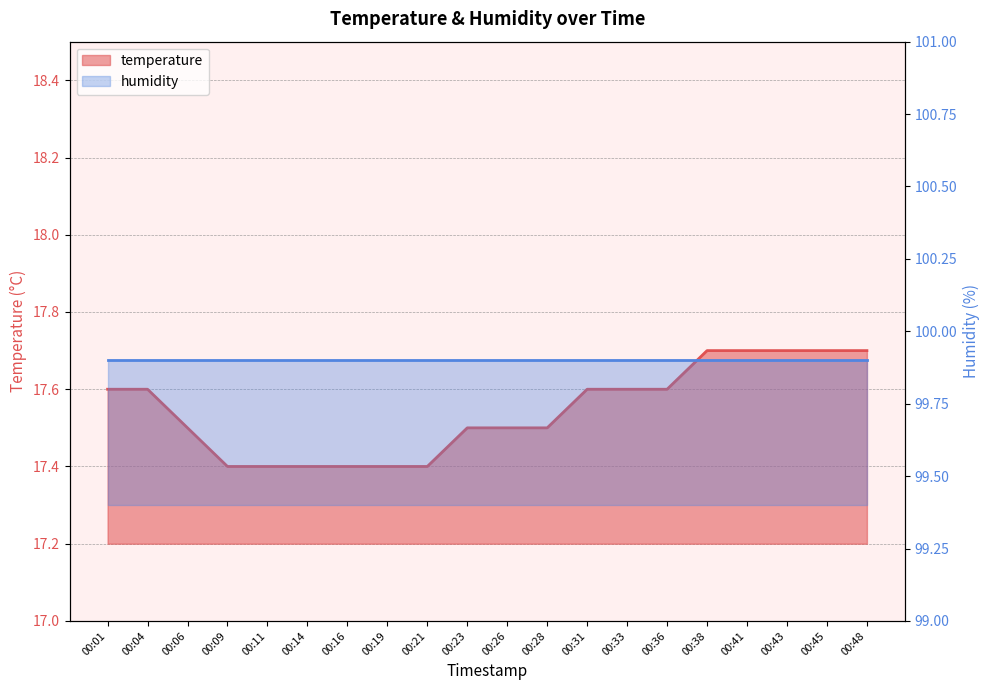

The chart shows a value of 17.6 at 00:04. True or false?

True